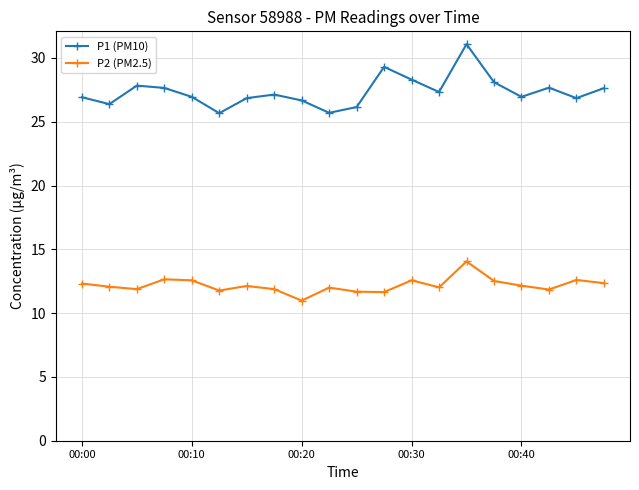

How many series are shown in this chart?

2